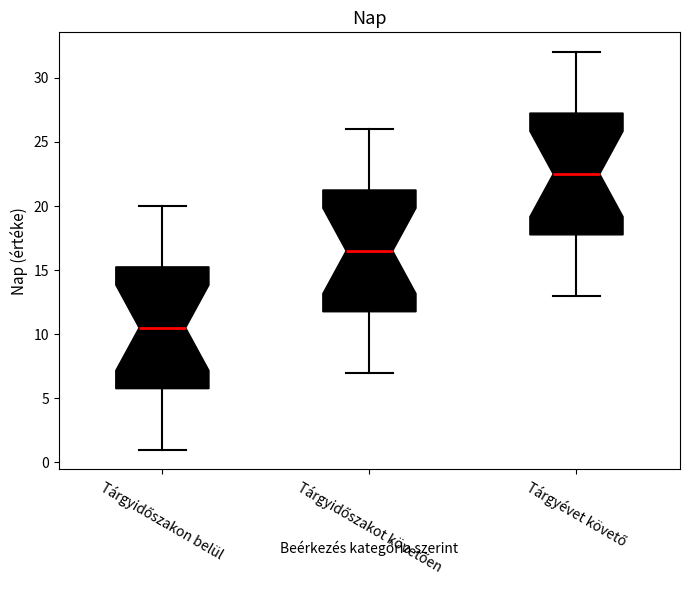

Reading left to right, read every box against the y-axis: the position of its median line, the range the box covers, and the ends of its whiskers. The values are not printed on the chart, so give them approximately, as read against the axis.

Tárgyidőszakon belül: median 10.5, box 6.0 to 15.5, whiskers 1.0 to 20.0
Tárgyidőszakot követően: median 16.5, box 12.0 to 21.5, whiskers 7.0 to 26.0
Tárgyévet követő: median 22.5, box 18.0 to 27.5, whiskers 13.0 to 32.0